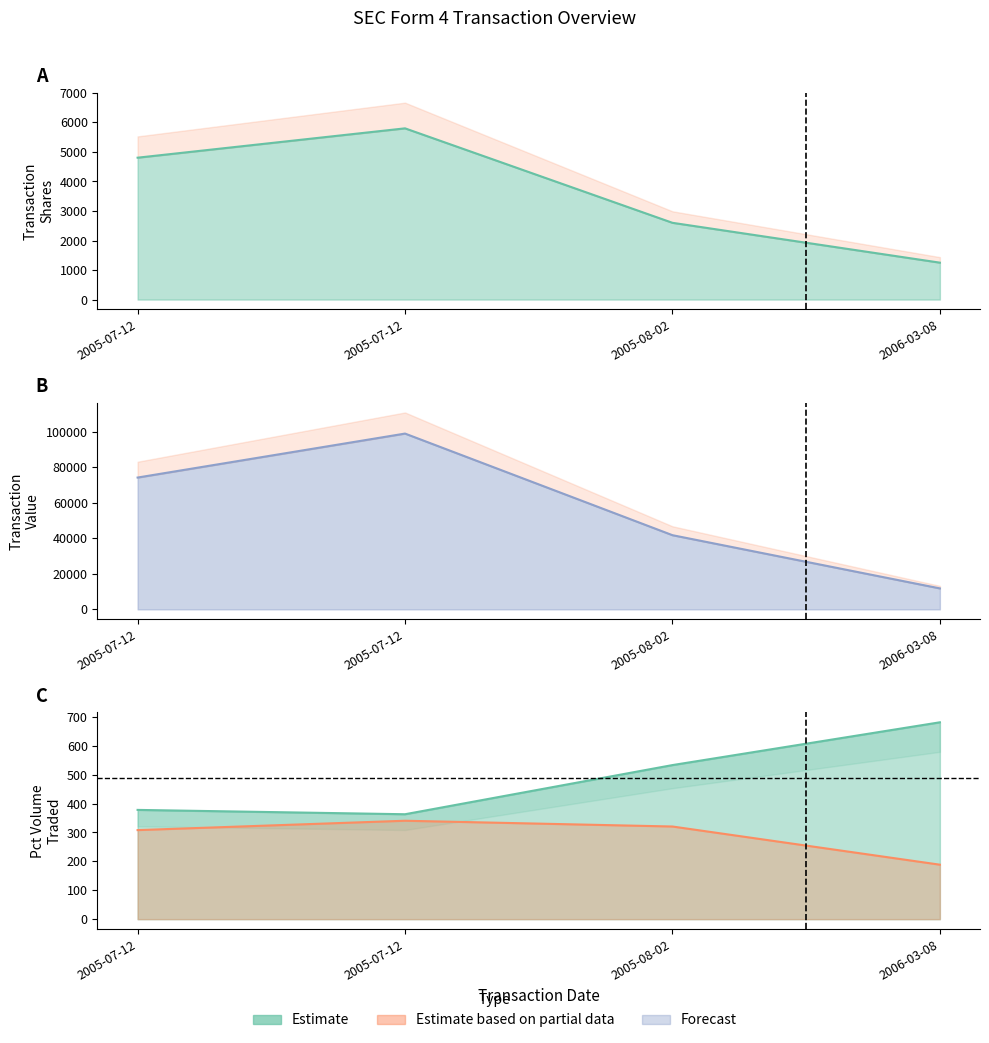

Read the pctVolumeTraded value at 2005-07-12.

378.0